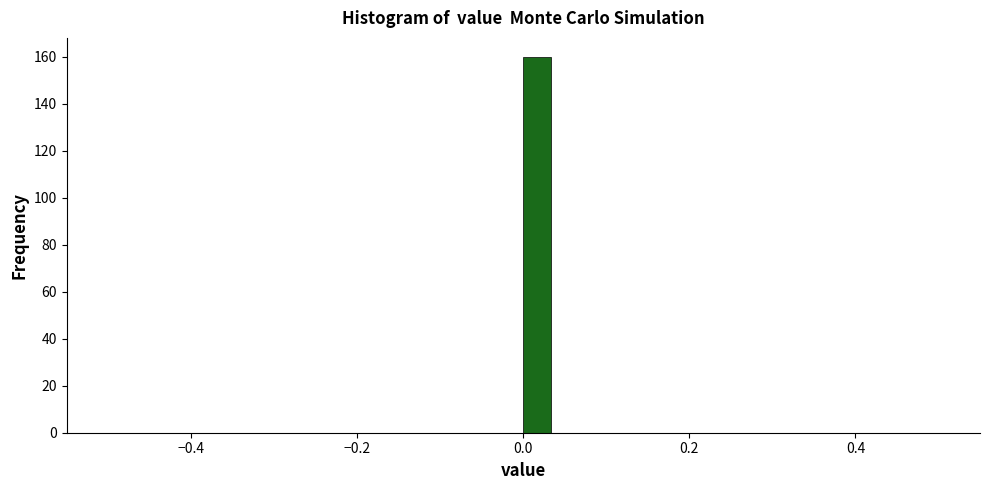

Read against the x-axis, roughly where is the centre of the tallest bar?

0.02